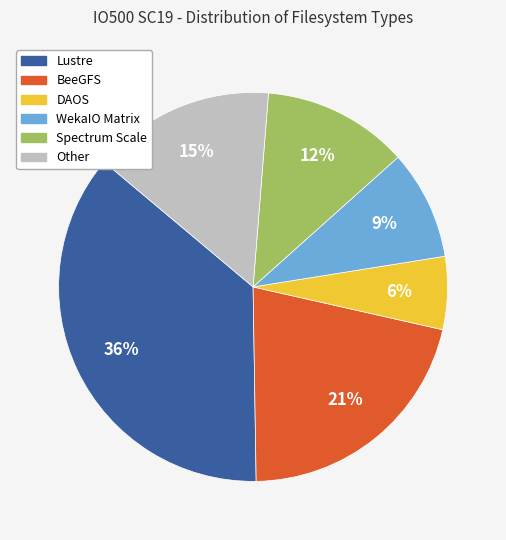

Is the sum of Other and BeeGFS greater than half?

No